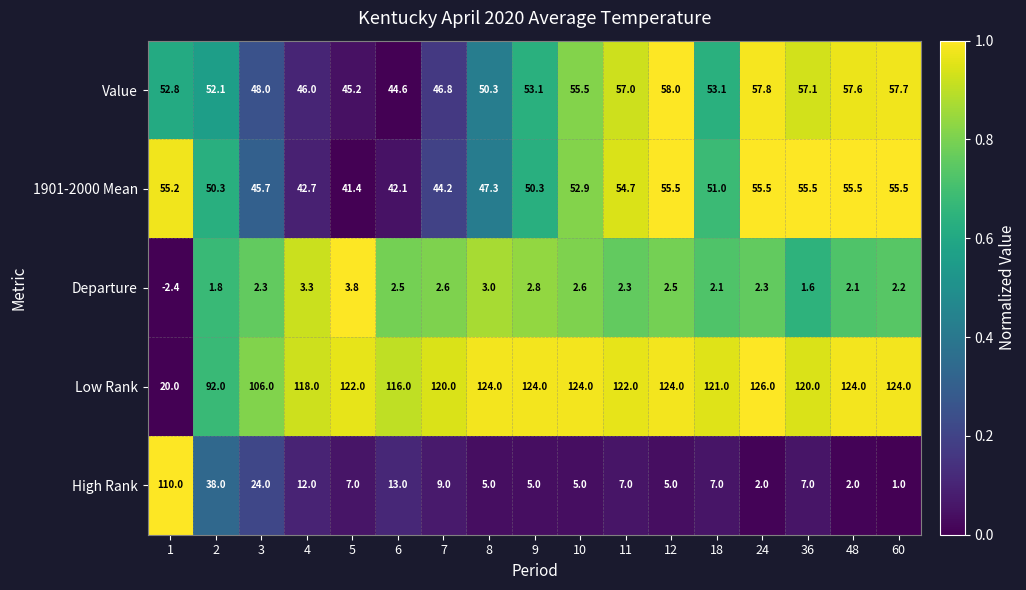

What is the difference between the highest and lowest values at 1?

112.4